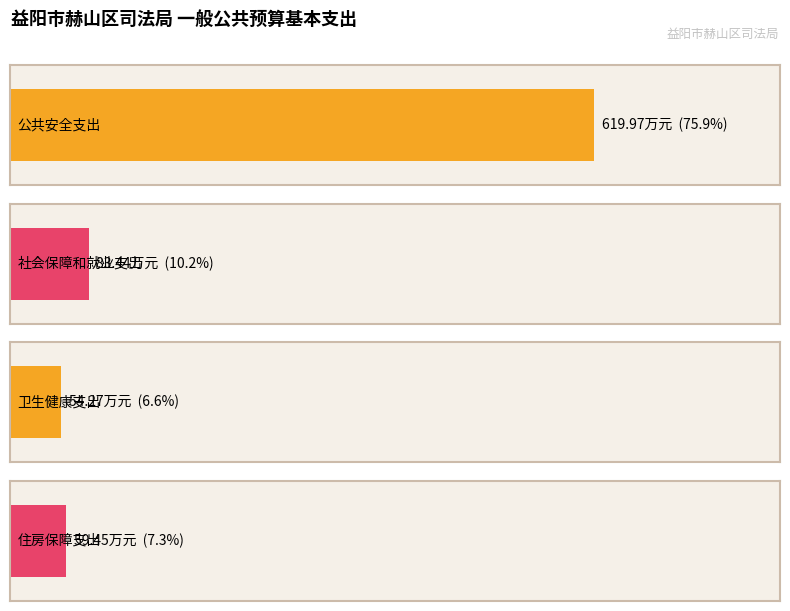

What is the minimum value shown in the chart?

54.3